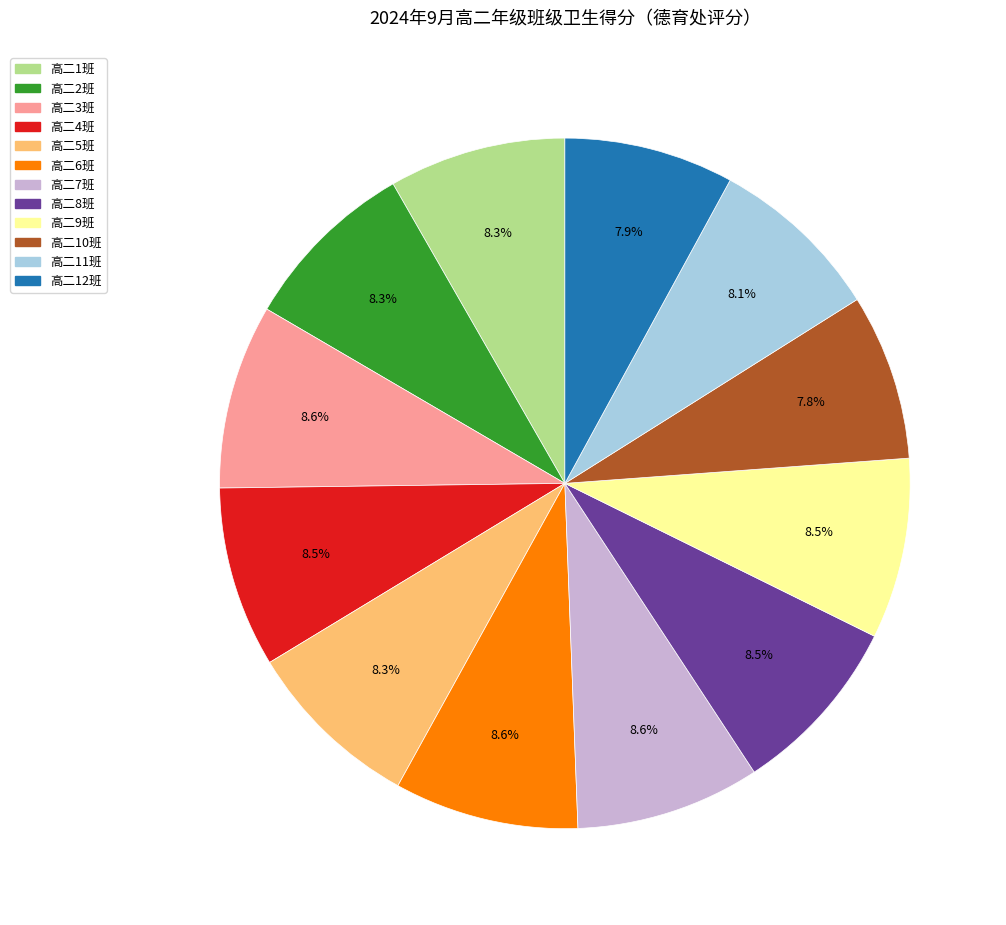

Is there a majority slice in this chart?

No